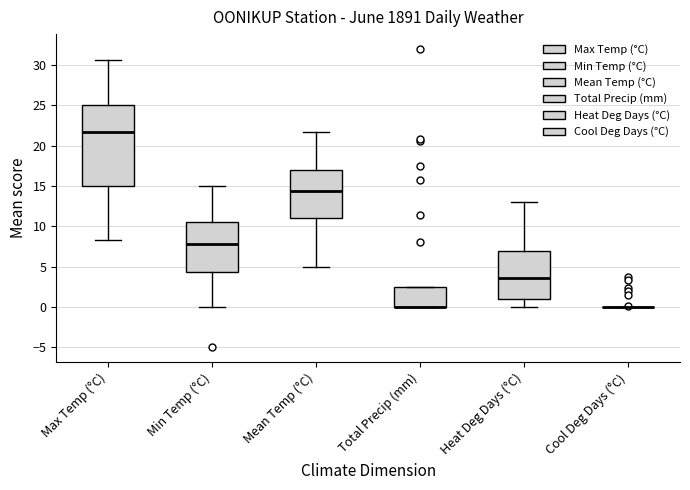

Reading left to right, read every box against the y-axis: the position of its median line, the range the box covers, and the ends of its whiskers. The values are not printed on the chart, so give them approximately, as read against the axis.

Max Temp (°C): median 21.5, box 15.0 to 25.0, whiskers 8.5 to 30.5
Min Temp (°C): median 8.0, box 4.5 to 10.5, whiskers 0.0 to 15.0
Mean Temp (°C): median 14.5, box 11.0 to 17.0, whiskers 5.0 to 21.5
Total Precip (mm): median 0.0 (drawn on the box's lower edge), box 0.0 to 2.5, whiskers 0.0 to 2.5
Heat Deg Days (°C): median 3.5, box 1.0 to 7.0, whiskers 0.0 to 13.0
Cool Deg Days (°C): box collapsed to a line at 0.0, whiskers 0.0 to 0.0